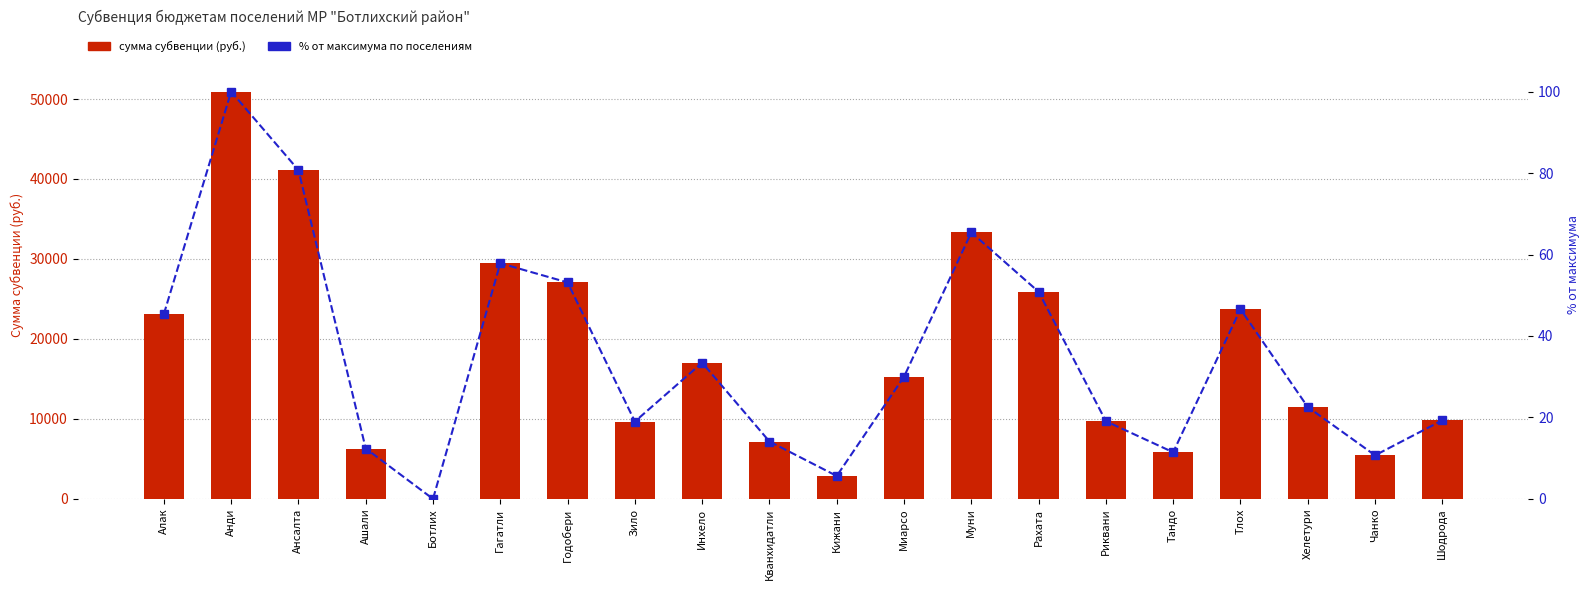

Which series changed the most between Гагатли and Хелетури?

сумма субвенции (руб.)